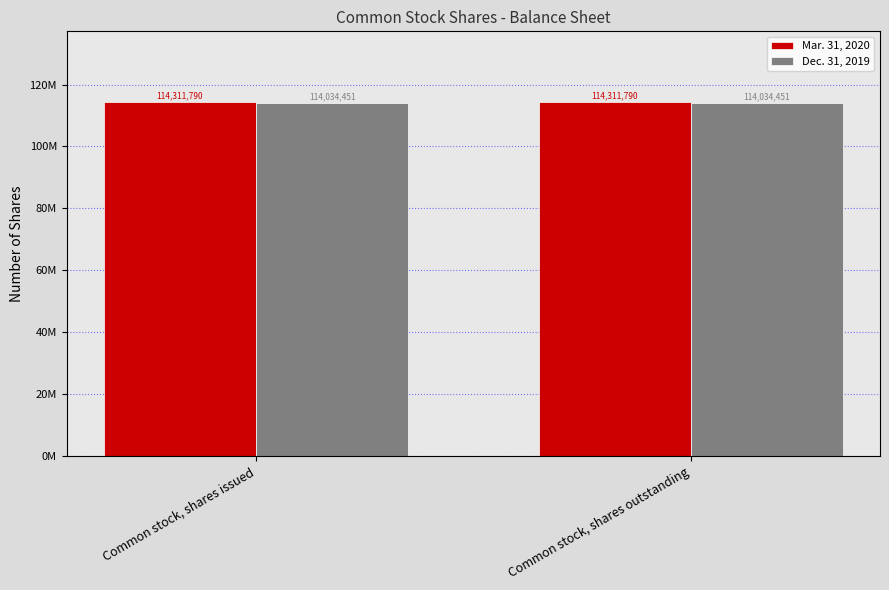

What is the label of the 1st bar from the left?

Common stock, shares issued